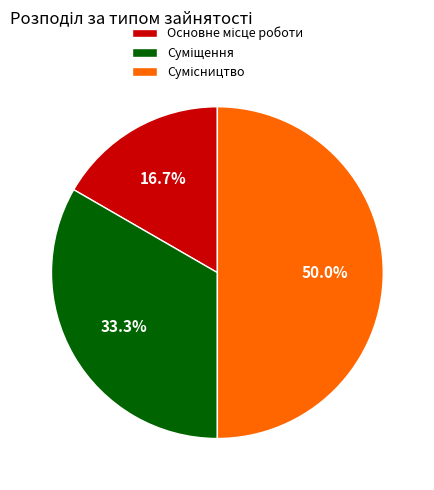

What is the change in value from Основне місце роботи to Сумісництво?

+2